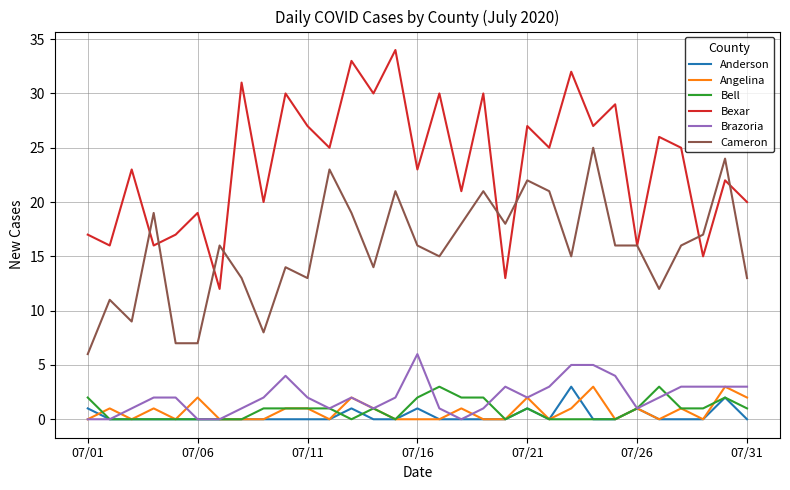

True or false: Anderson and Bexar cross at least once.

False